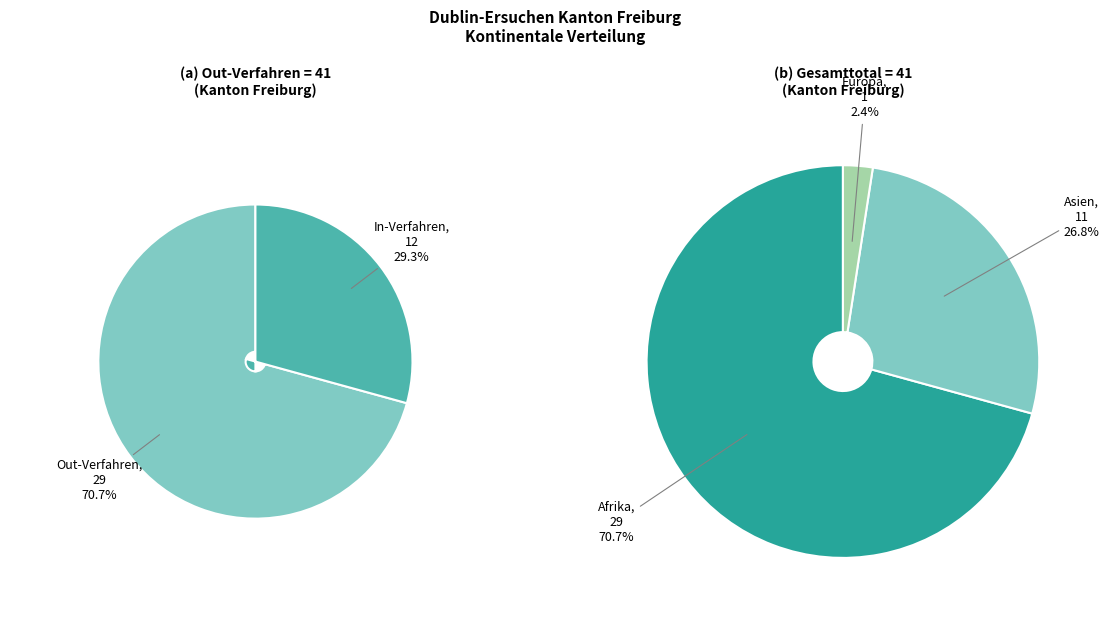

Combined, what portion of the pie is Amerika and Europa?

2.4%